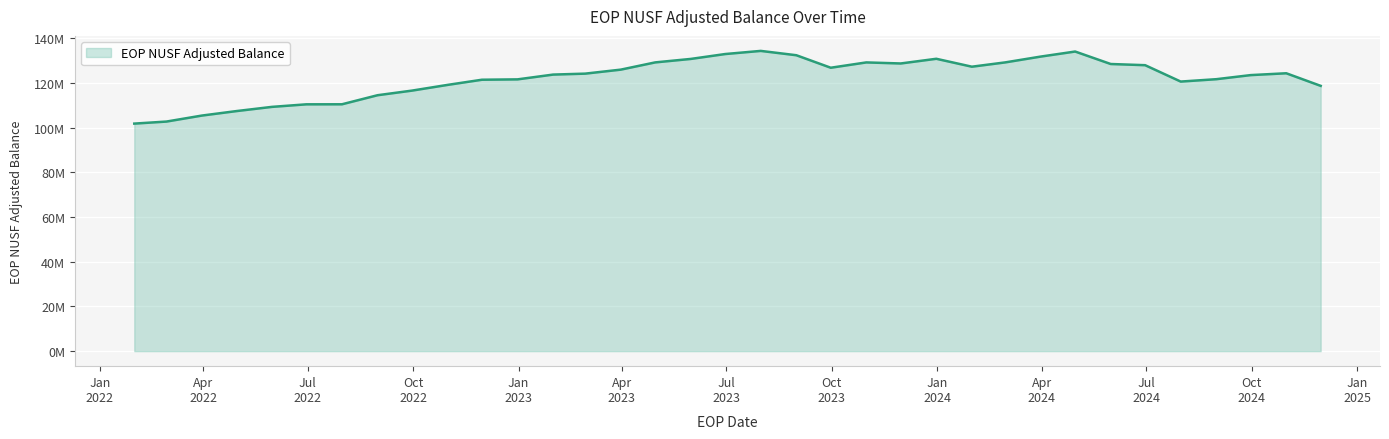

What is the smallest value displayed?

101863655.0